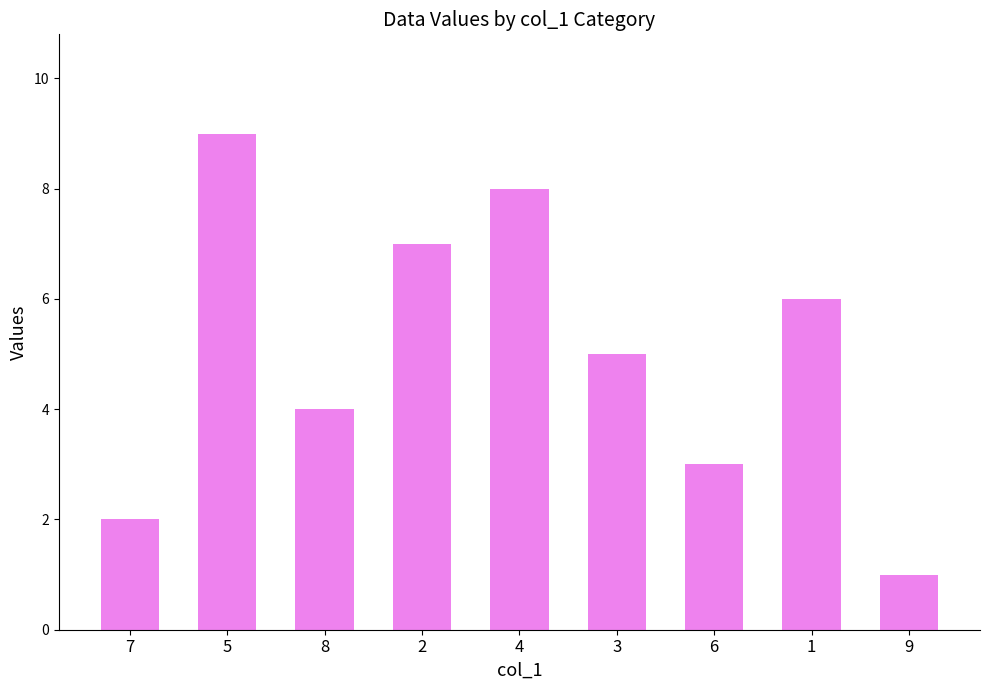

The chart shows a value of 1 at 9. True or false?

True